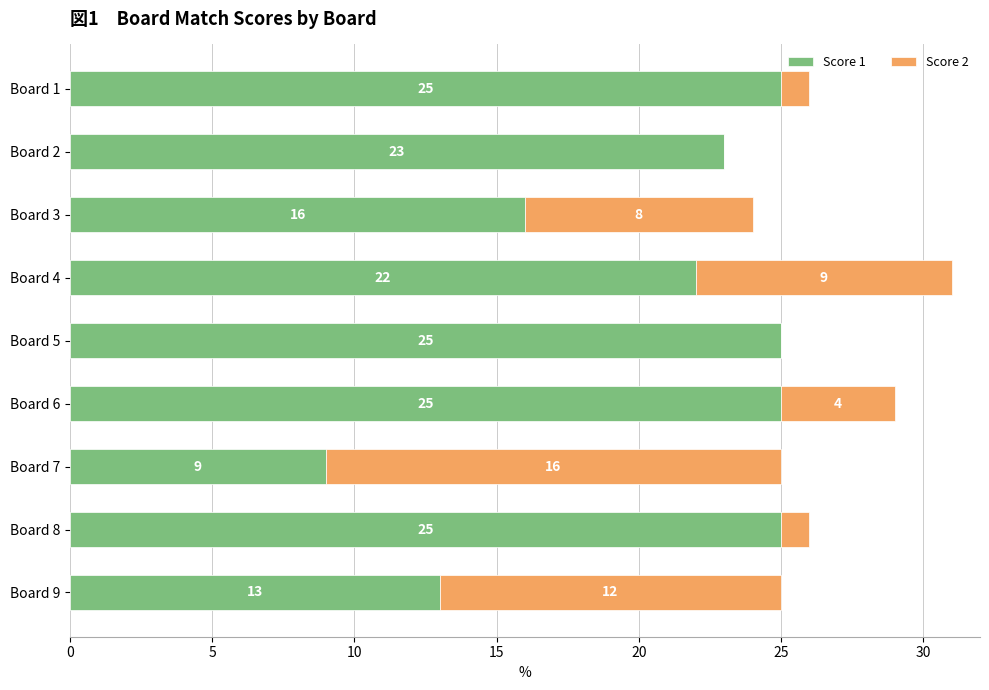

At which category is the sum across all series the highest?

Board 4